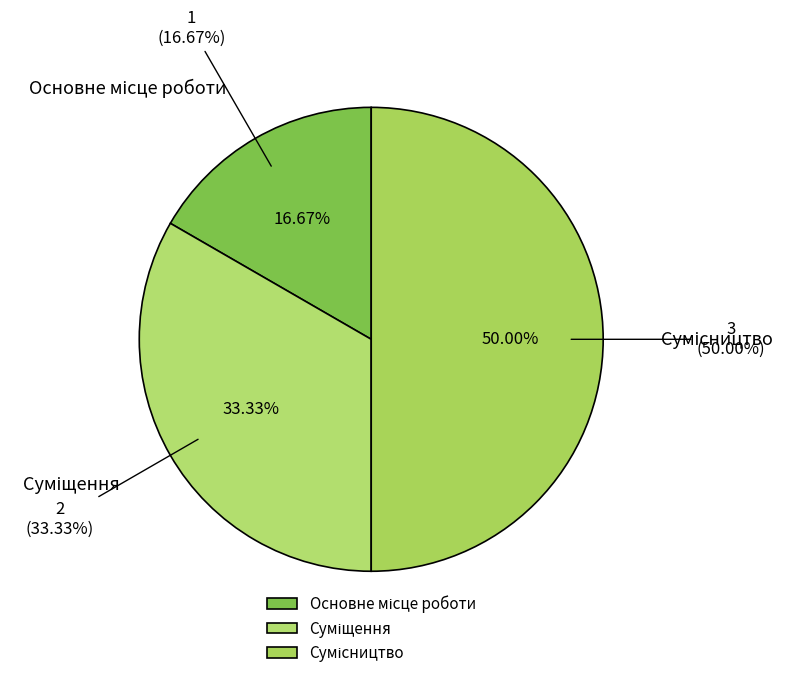

To the nearest percent, what is the difference between the Суміщення and Основне місце роботи slice percentages?

17%